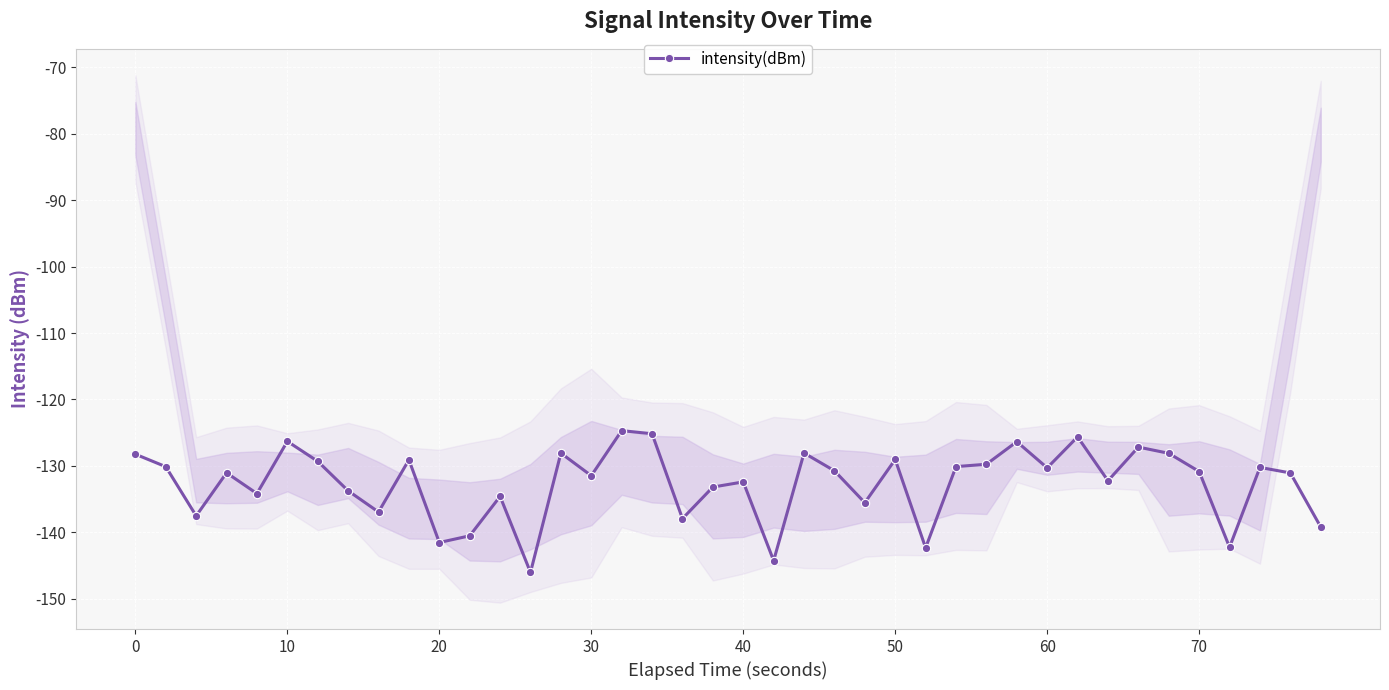

How many values are below -130?

26